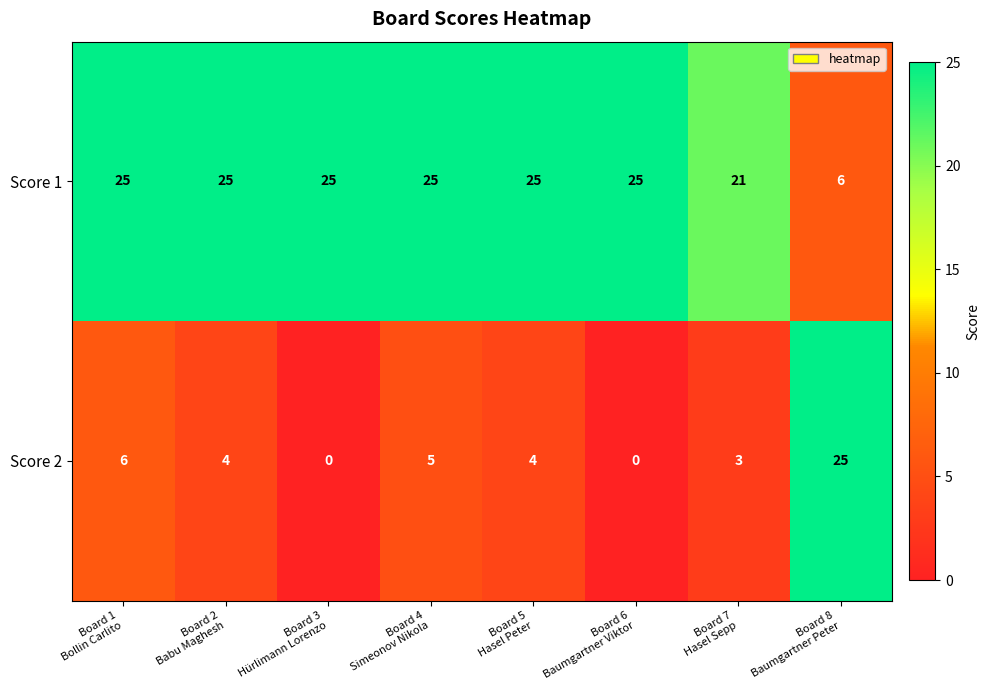

Reading left to right, what are all the values shown in this chart?

Score 1: 25	25	25	25	25	25	21	6
Score 2: 6	4	0	5	4	0	3	25